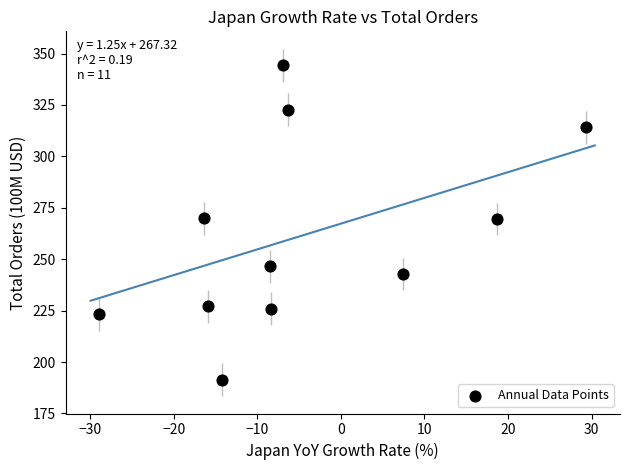

What is the range of X values (max minus min)?

58.4